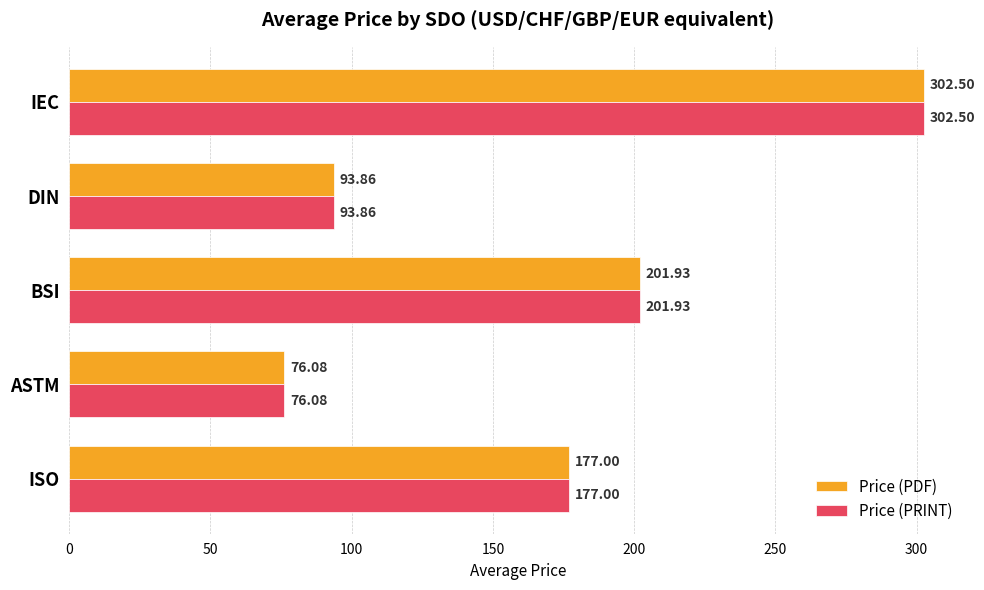

At how many categories does at least one series exceed 149?

3